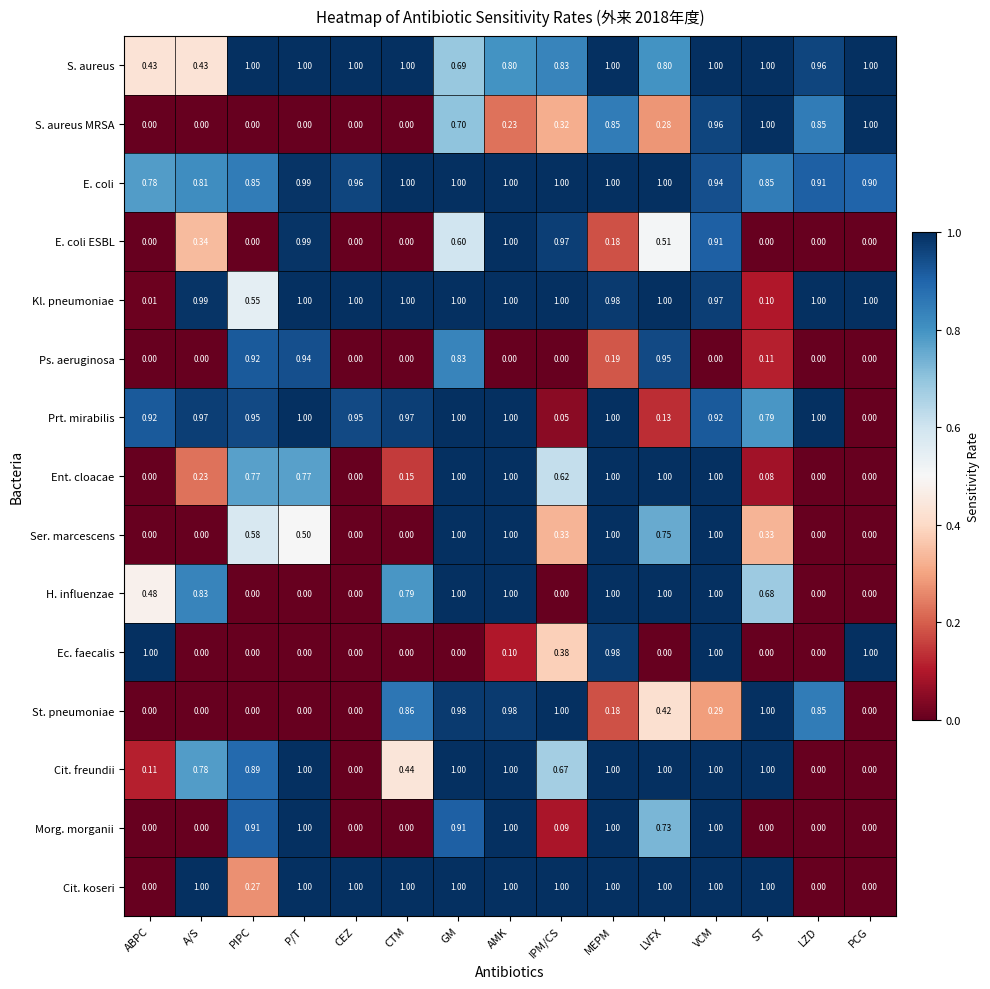

At which category is the sum across all series the highest?

VCM